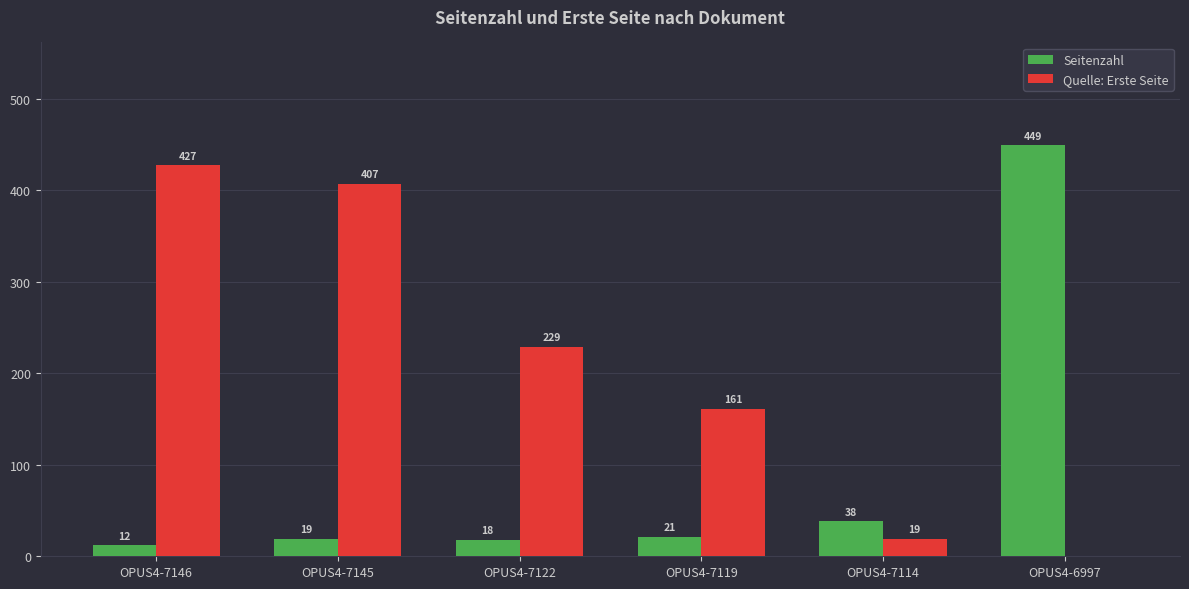

Between OPUS4-7114 and OPUS4-6997, which series saw the biggest shift?

Seitenzahl